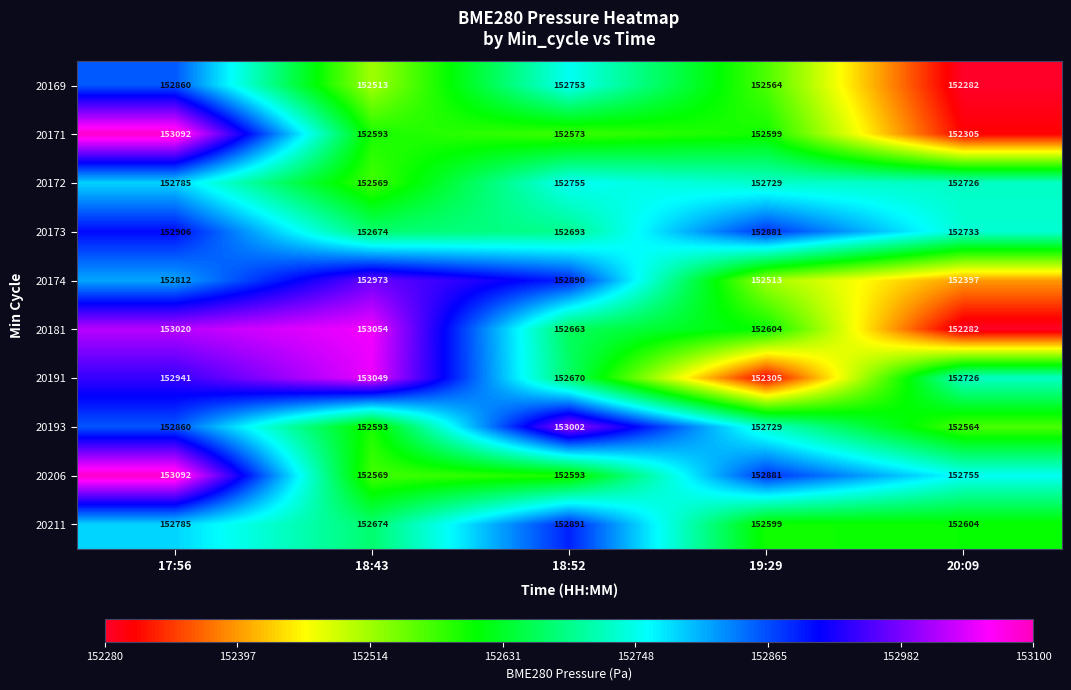

What is the approximate value of 20171 at 19:29, to the nearest 100?

152600